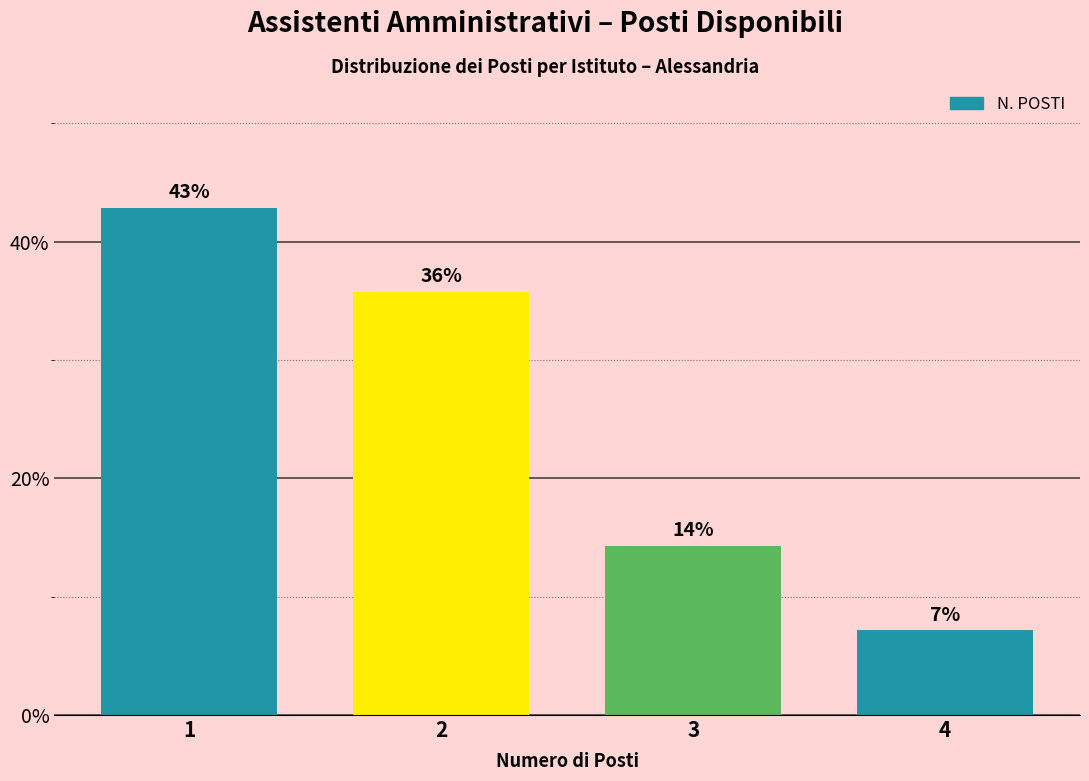

Does the chart contain any negative values?

No